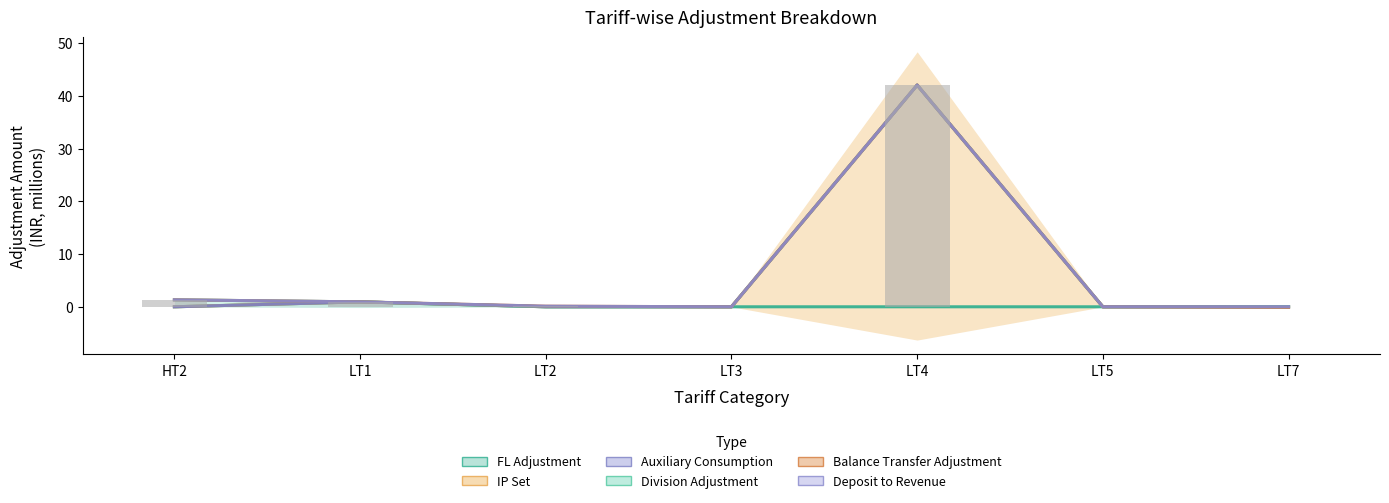

What is the difference between the Division Adjustment values at LT4 and LT1?

41.1